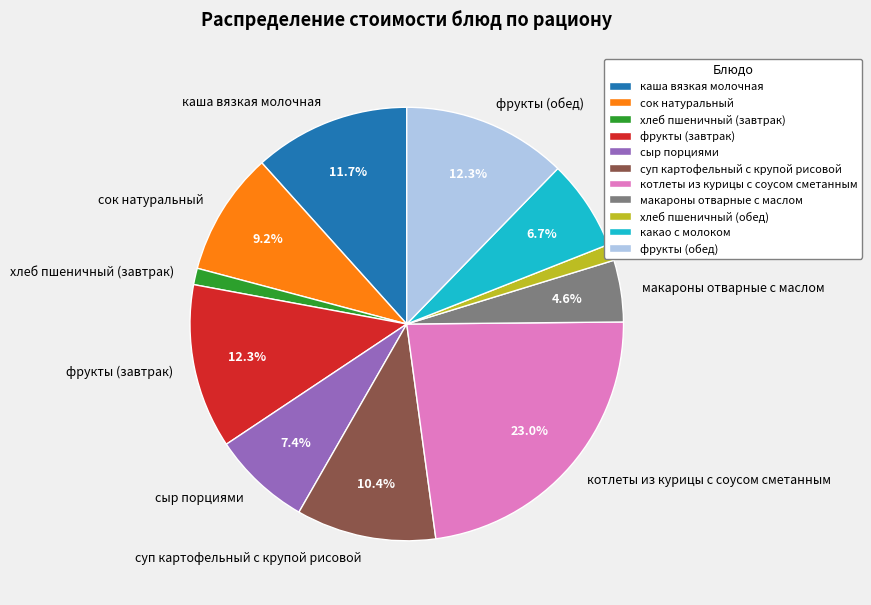

What portion of the pie excludes суп картофельный с крупой рисовой?

89.6%